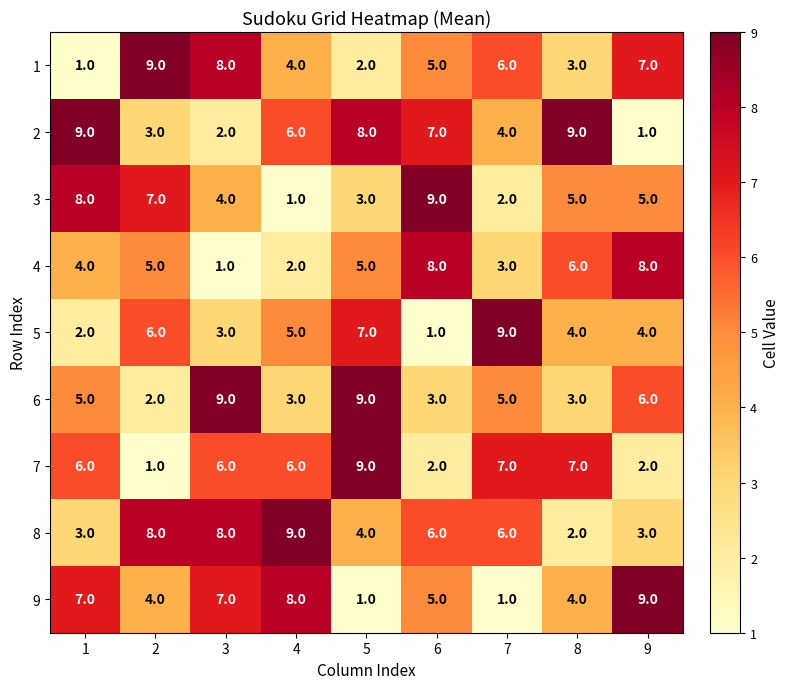

Read the 6 value at 4.

3